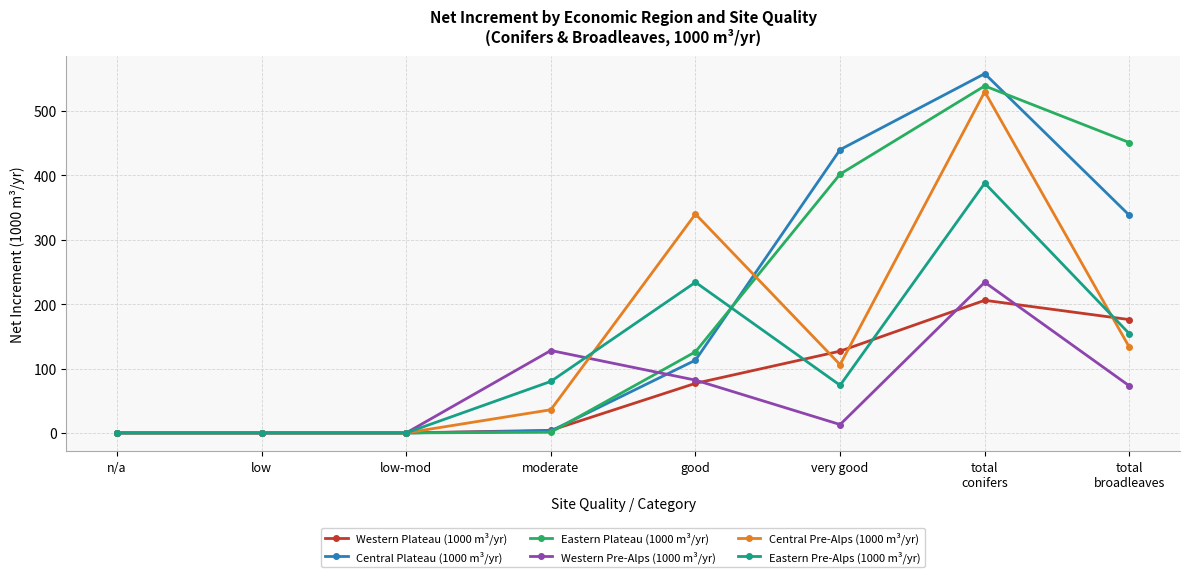

The value of Central Plateau (1000 m³/yr) at good is 113. True or false?

True